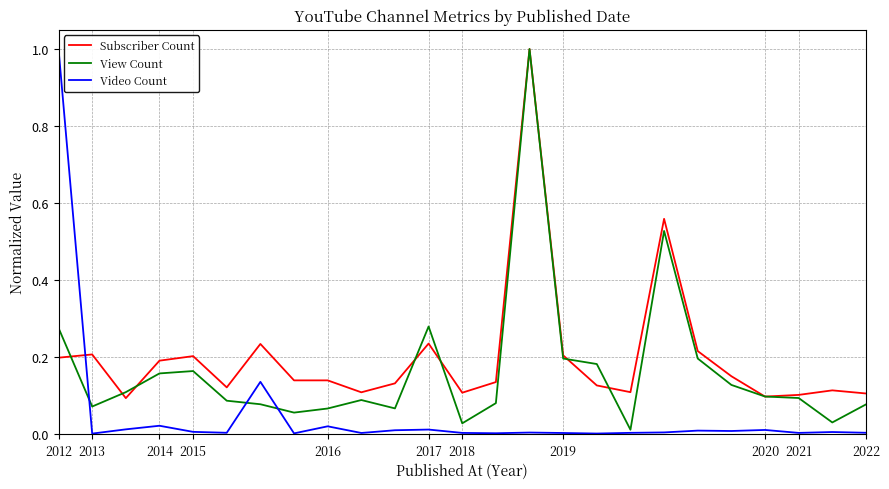

How many times do Video Count and Subscriber Count cross each other?

1